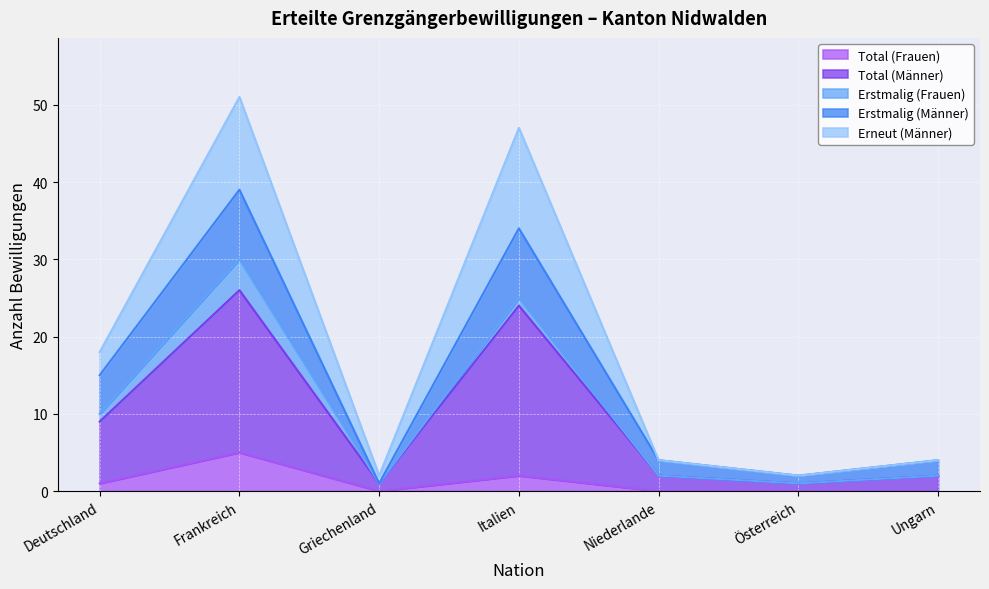

What are all the series names shown in the legend?

Total (Frauen), Total (Männer), Erstmalig (Frauen), Erstmalig (Männer), Erneut (Männer)